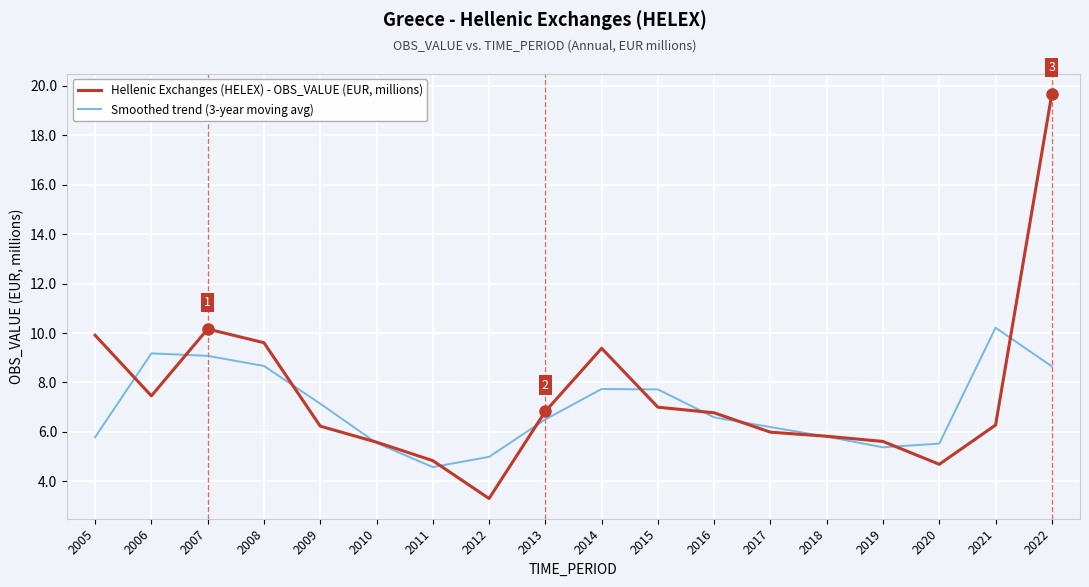

The Hellenic Exchanges (HELEX) - OBS_VALUE (EUR, millions) series shows 4.8 at 2011. True or false?

True